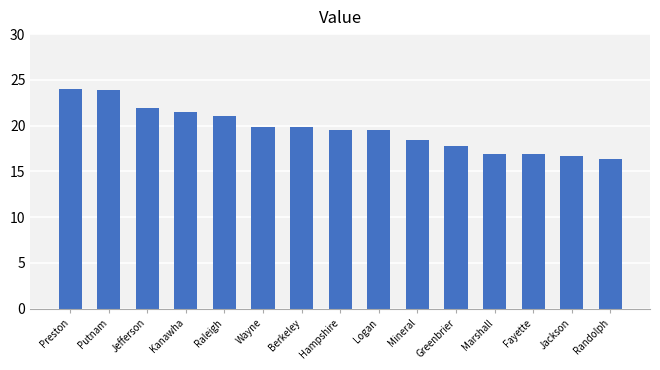

The chart shows a value of 24.0 at Preston. True or false?

True